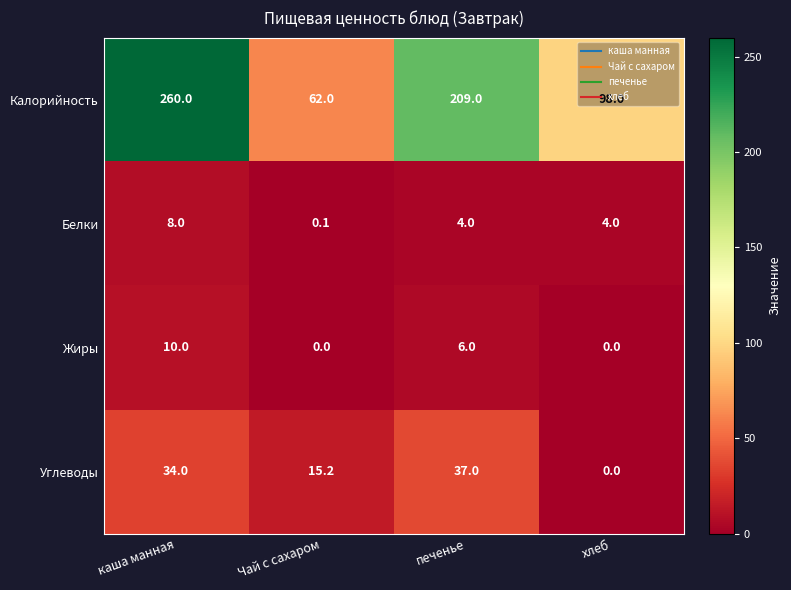

Which category has the lowest value in the Углеводы series?

хлеб